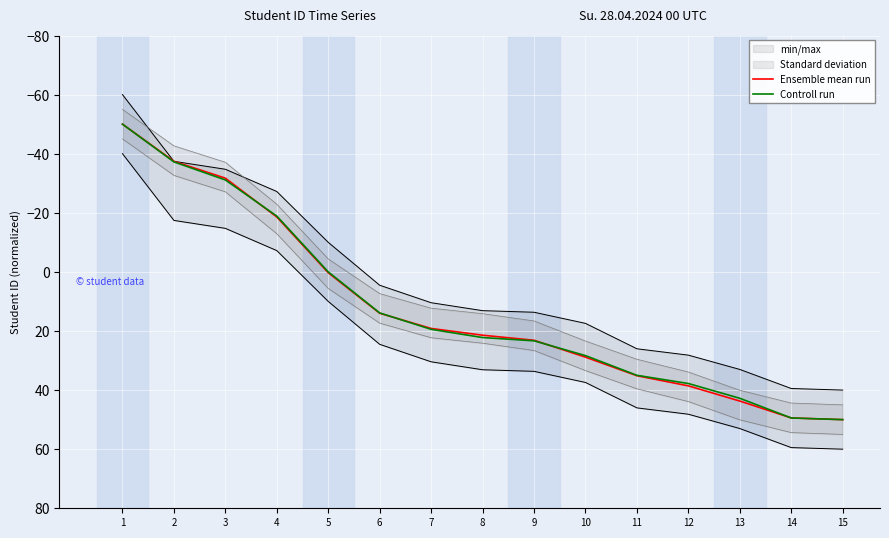

What is the difference between the highest and lowest values at 7?

0.3